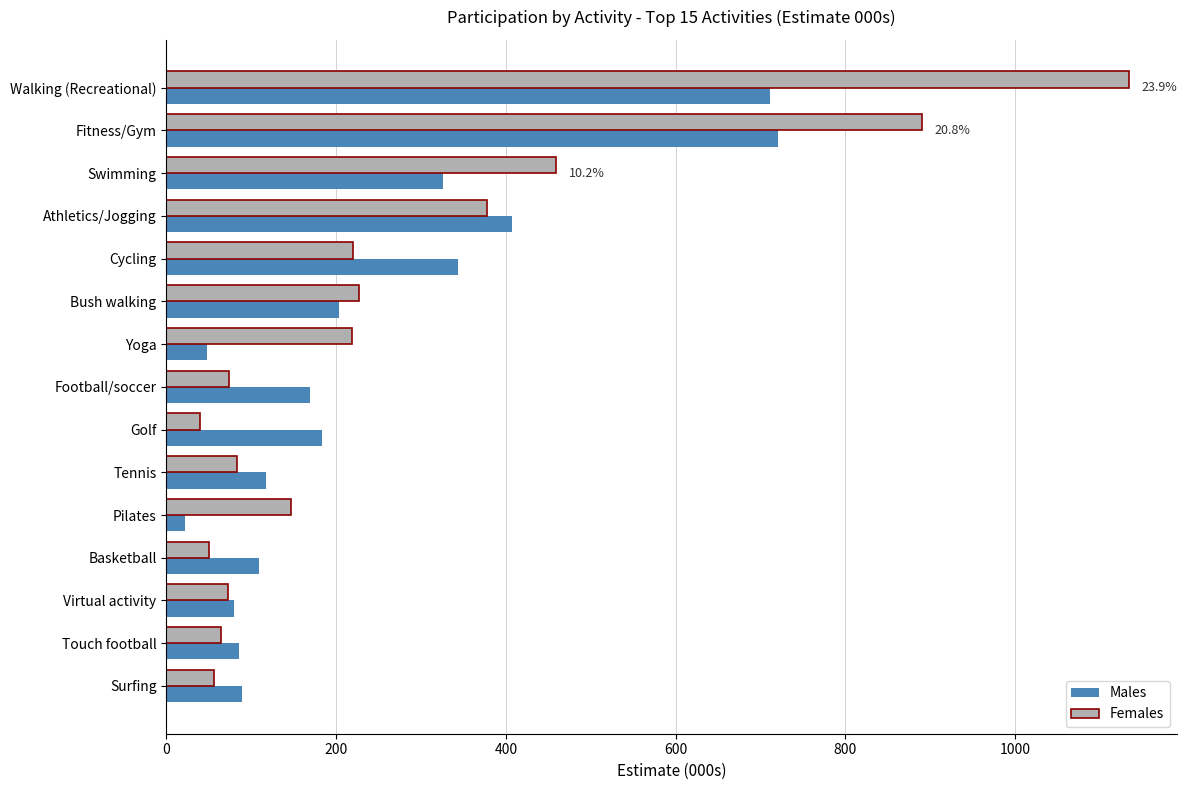

Is the value of Females at Football/soccer greater than the value of Males at Yoga?

Yes